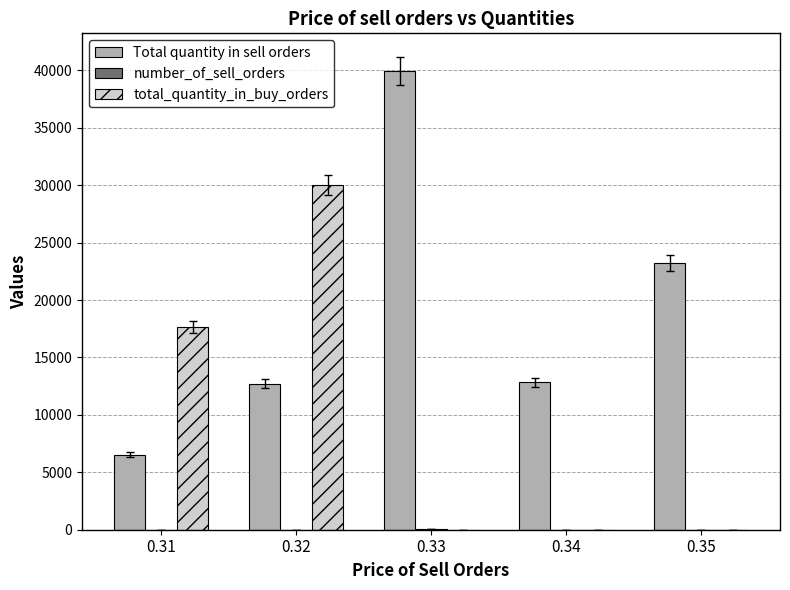

Which series has the largest total across all categories?

Total quantity in sell orders